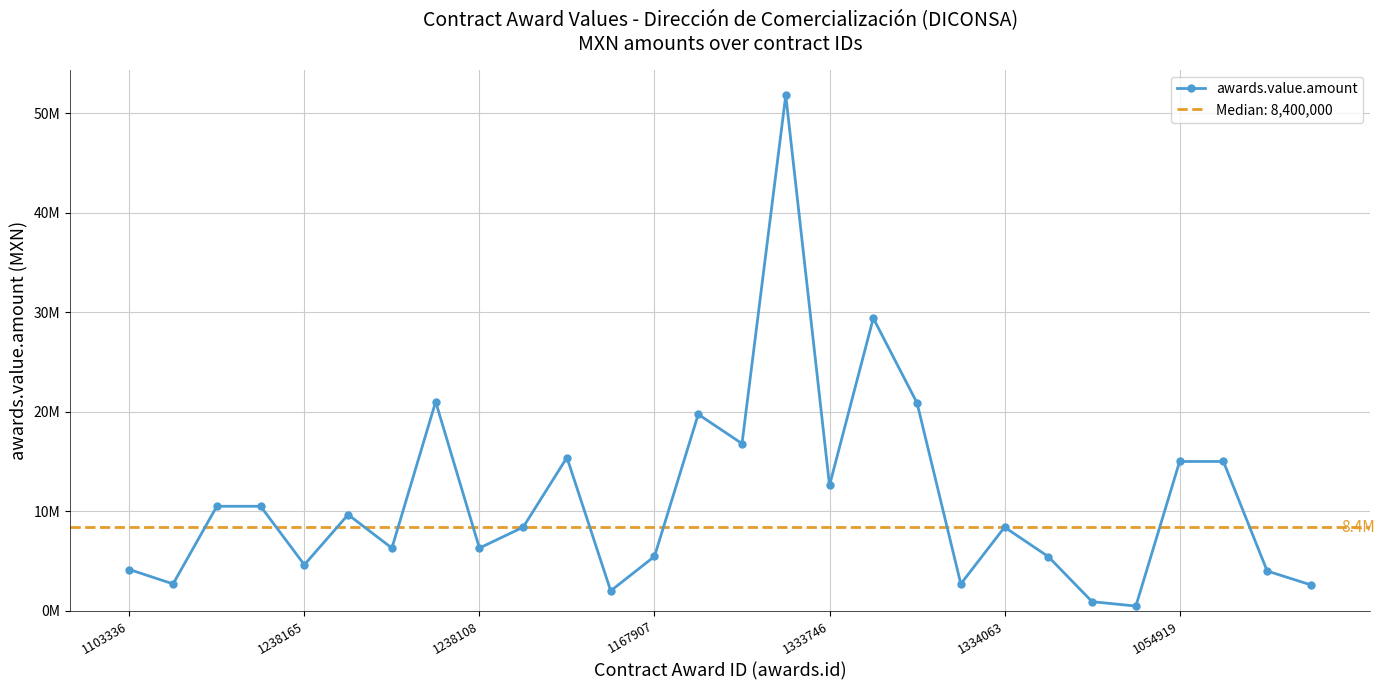

What position from the right is 13?

15